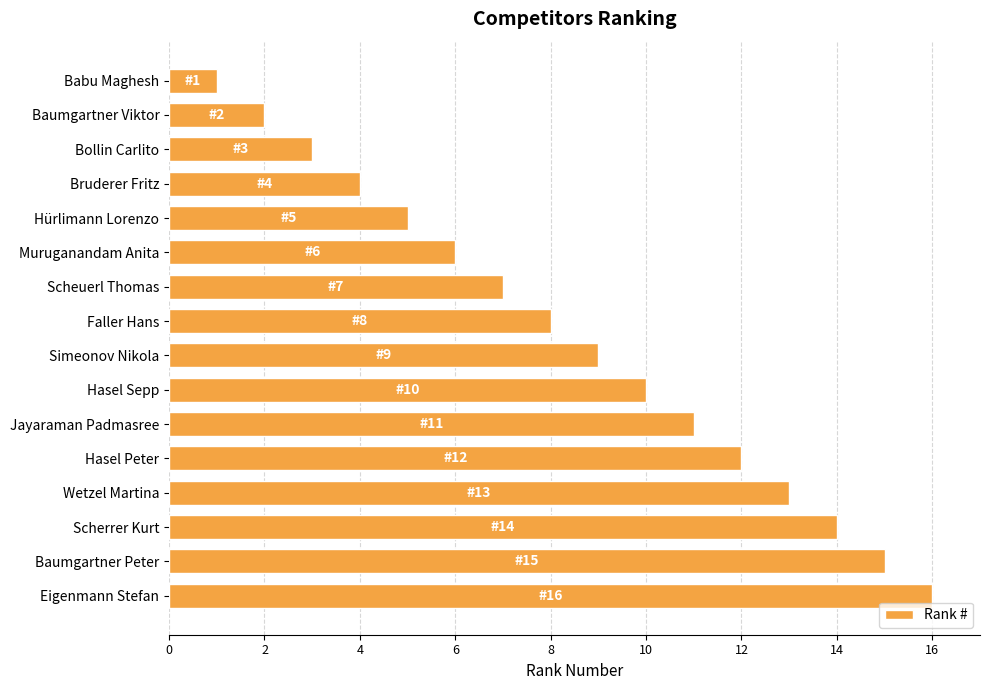

What is the minimum value shown in the chart?

1